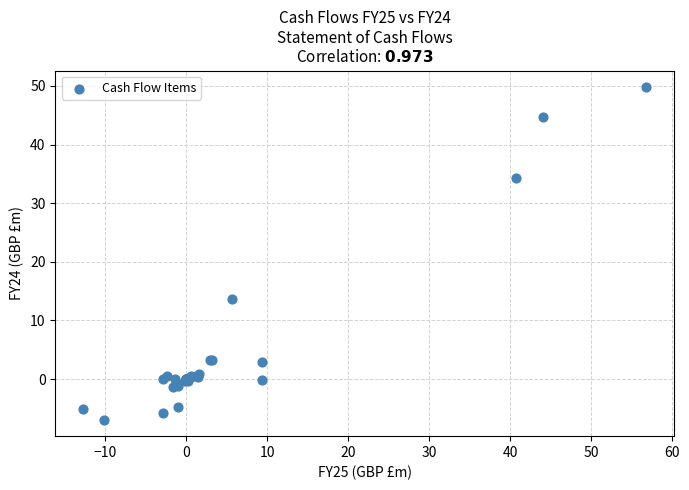

What Y value in the scatter plot is closest to 21?

13.7